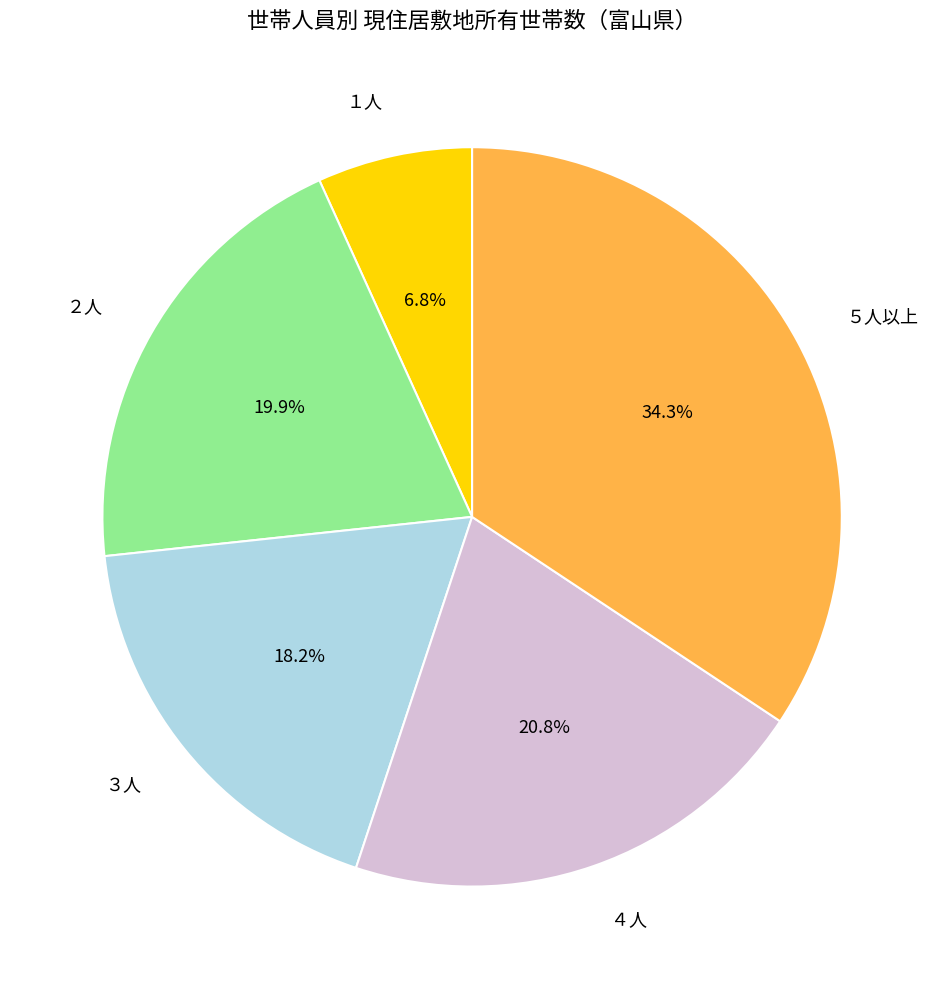

What is the total percentage of ４人 and ５人以上?

55.1%